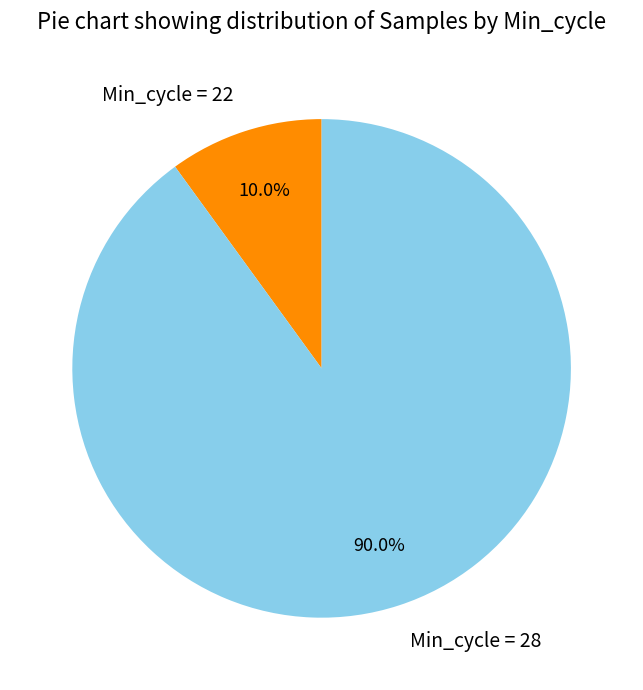

What is the ratio of the value at Min_cycle = 28 to the value at Min_cycle = 22?

9.0